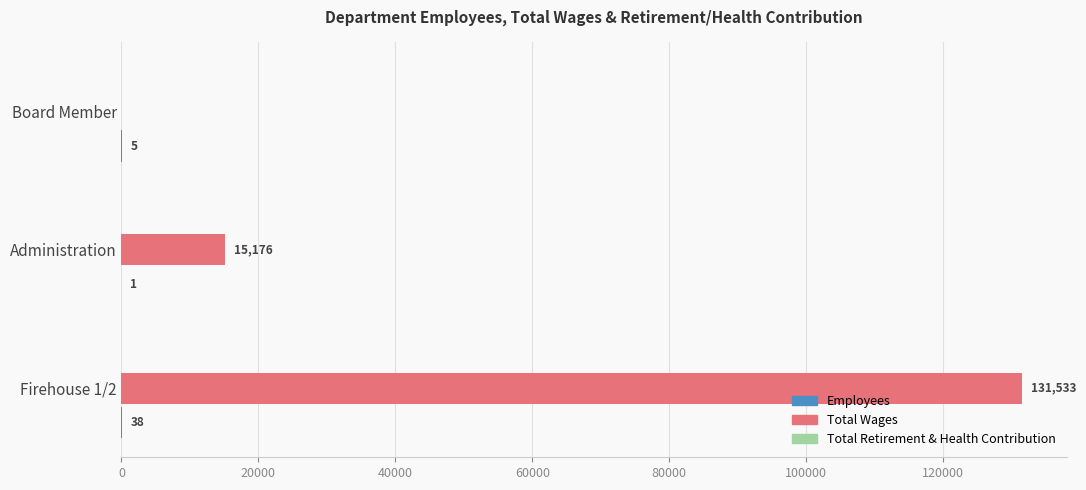

The value of Total Wages at Board Member is -84017. True or false?

False